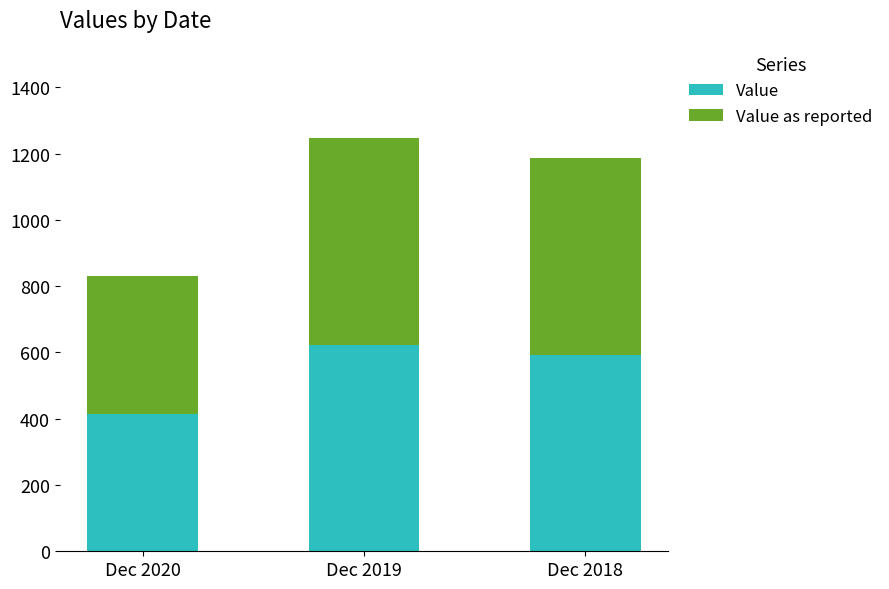

At which category is the sum across all series the highest?

Dec 2019